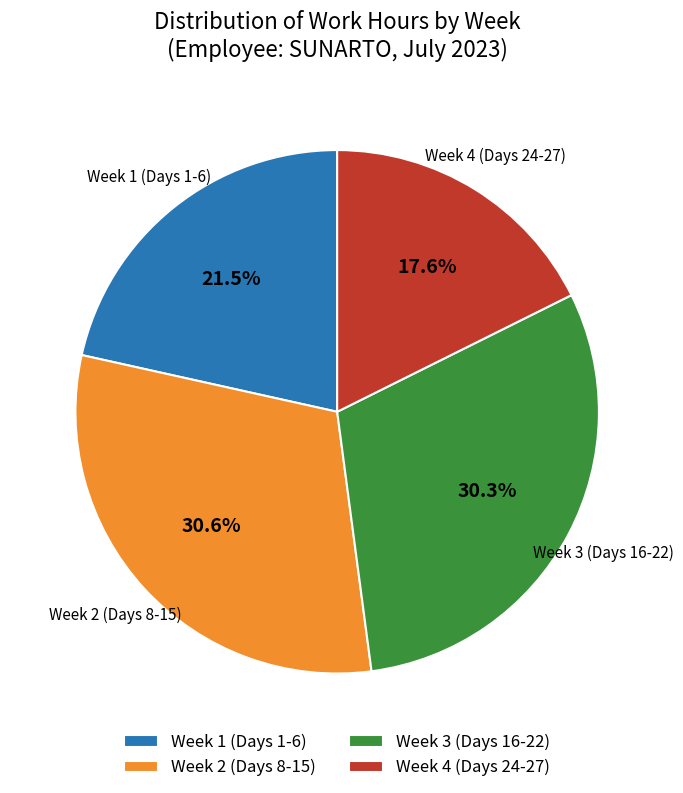

Does any single category account for the majority?

No